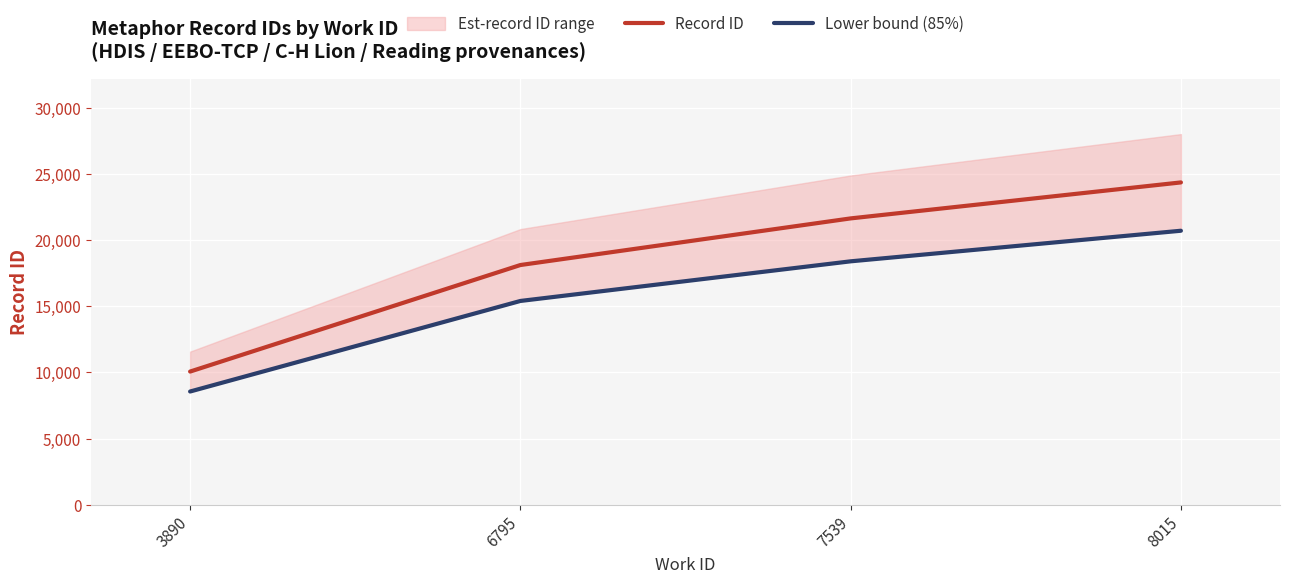

At which label does Record ID reach its minimum?

3890